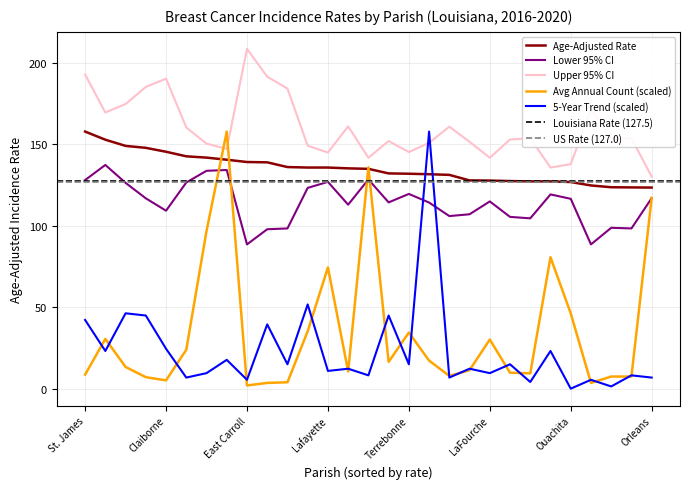

What is the approximate value of Recent 5-Year Trend at LaFourche?

9.5